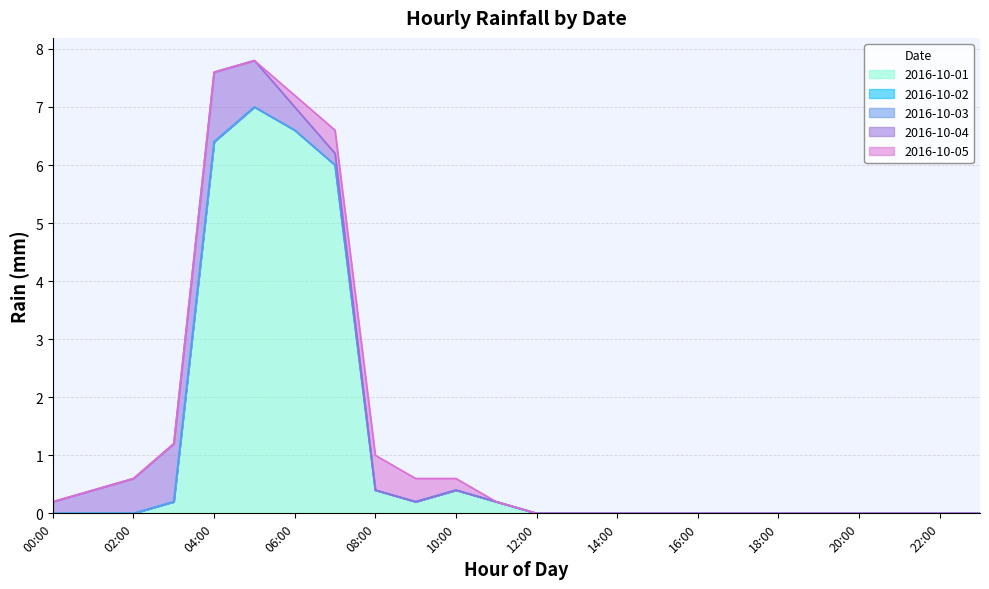

Between 18:00 and 11:00, which is larger?

11:00